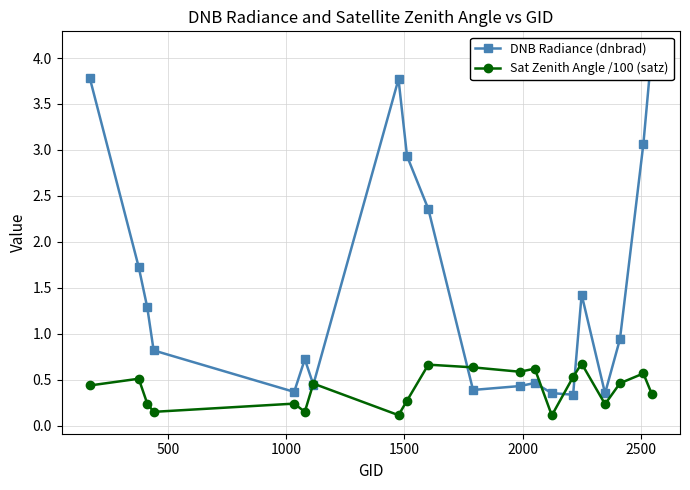

How many Sat Zenith Angle /100 (satz) values are between 0 and 1?

20